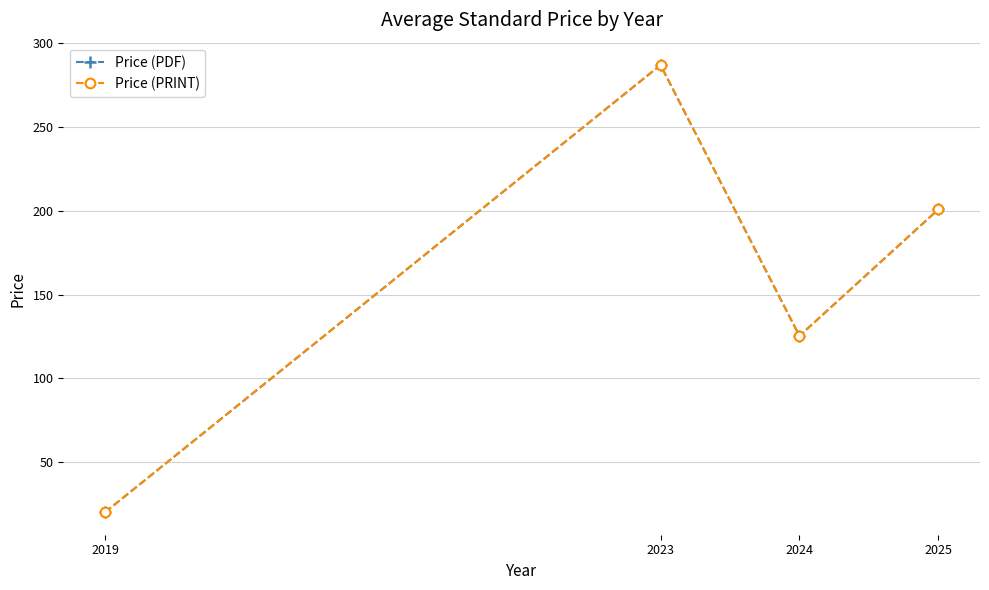

At which category does Price (PDF) reach its first local peak?

2023